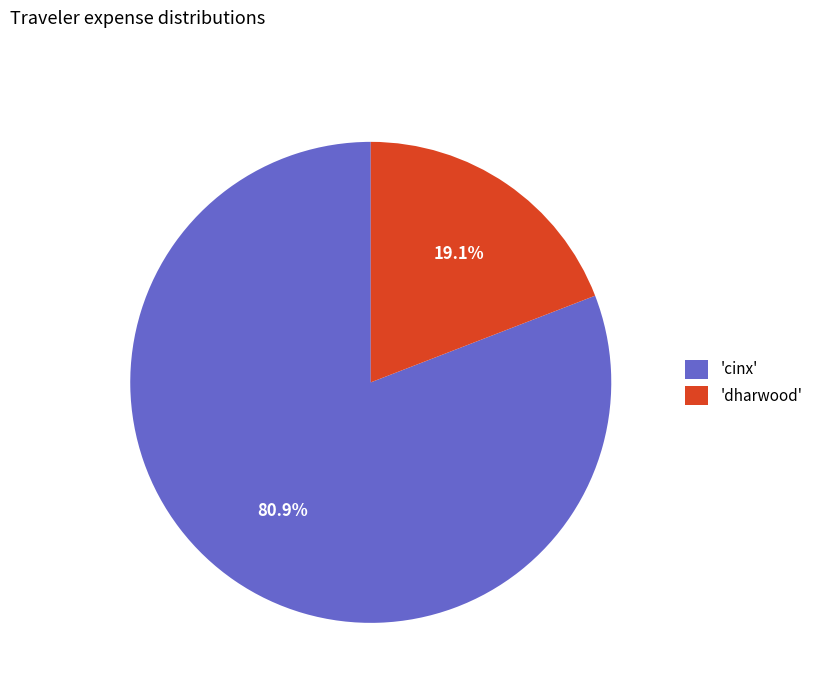

Which slice represents more than half of the pie?

'cinx'